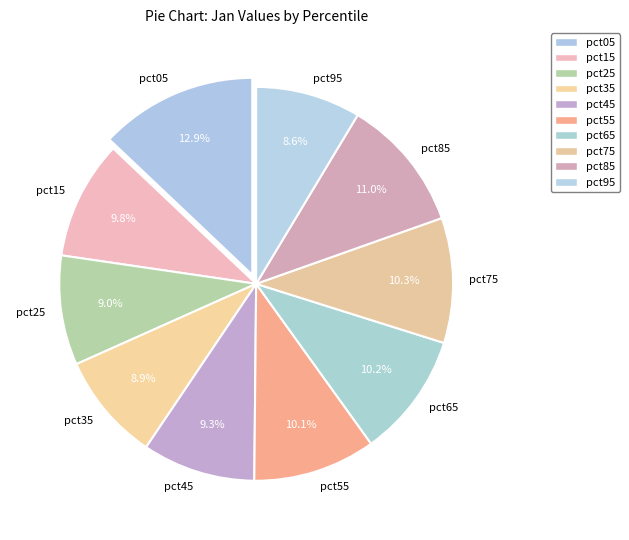

What percentage is the pct25 slice, to the nearest percent?

9%